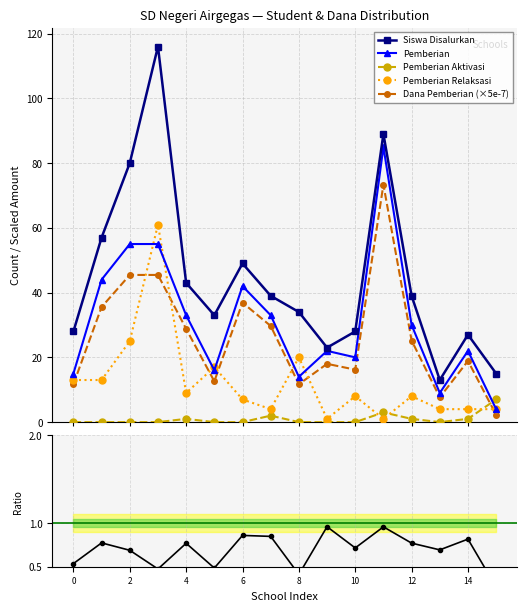

True or false: Ratio Pemberian/Disalurkan and Pemberian Relaksasi cross at least once.

False